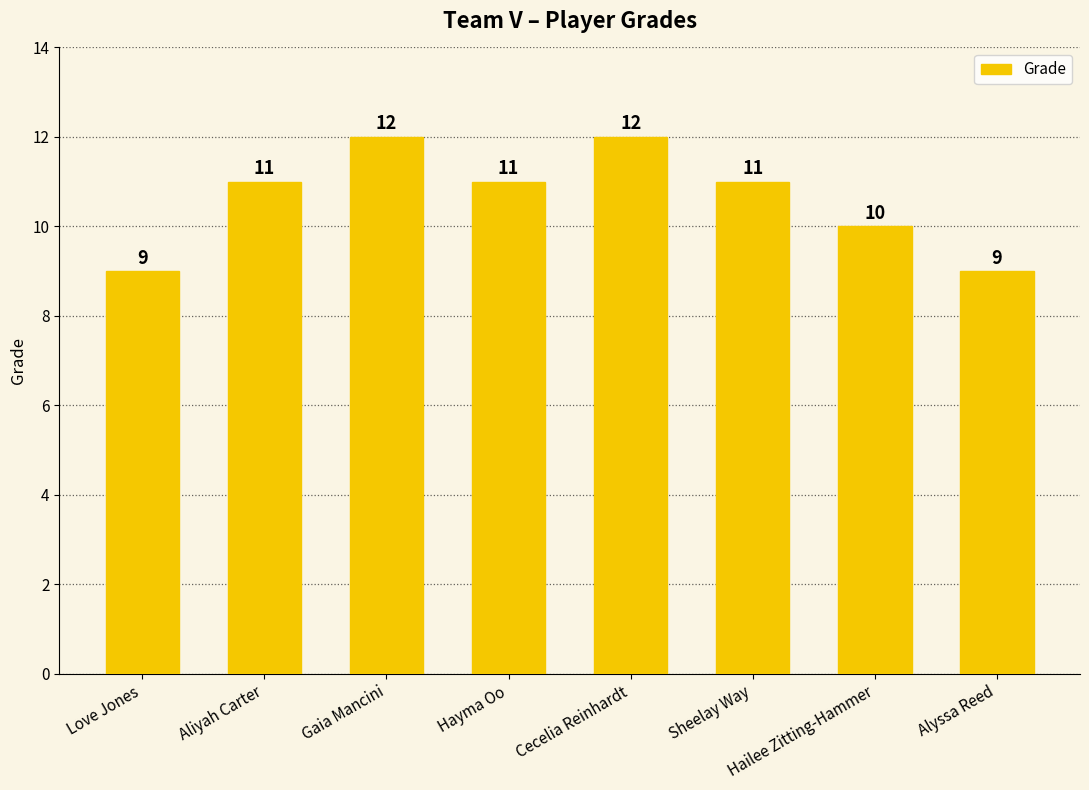

Does the chart contain stacked bars?

No